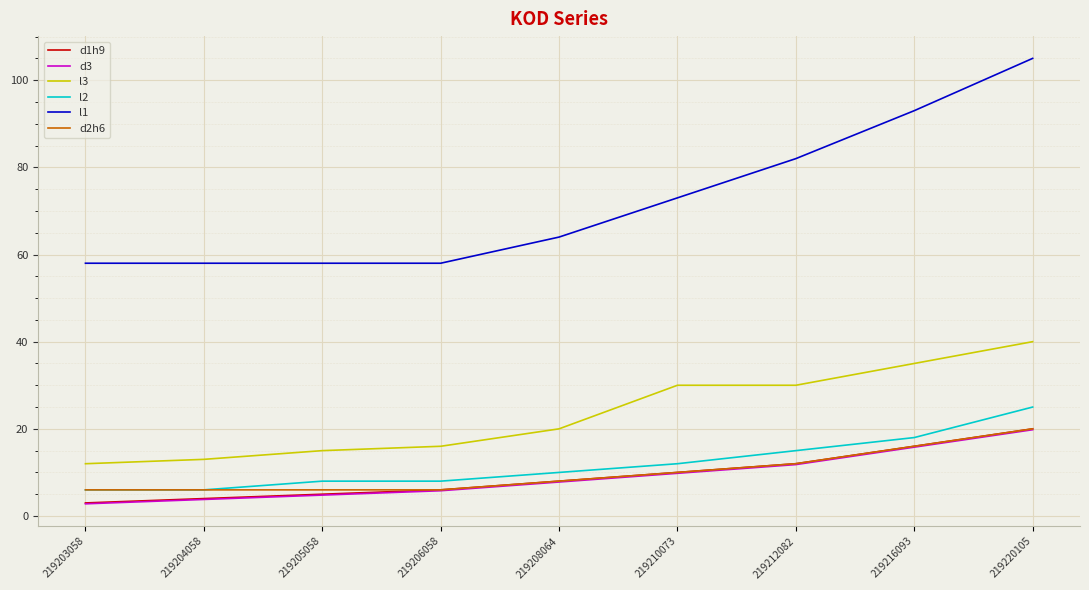

How many series are shown in this chart?

6